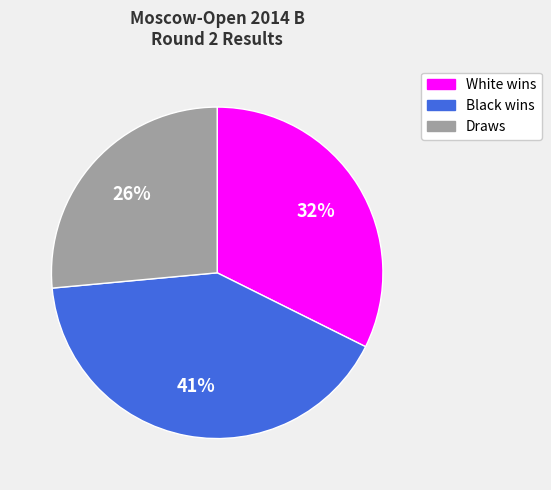

How many segments does this pie chart have?

3